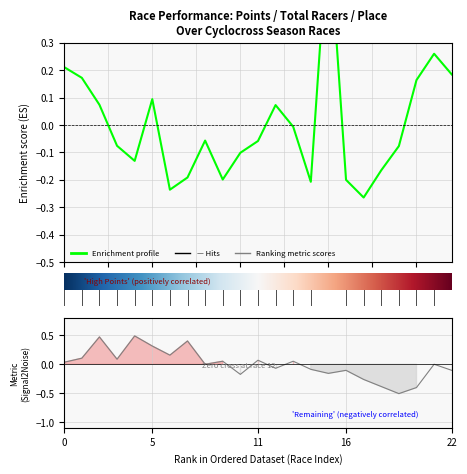

How many intersections are there between Total Racers and Points?

8